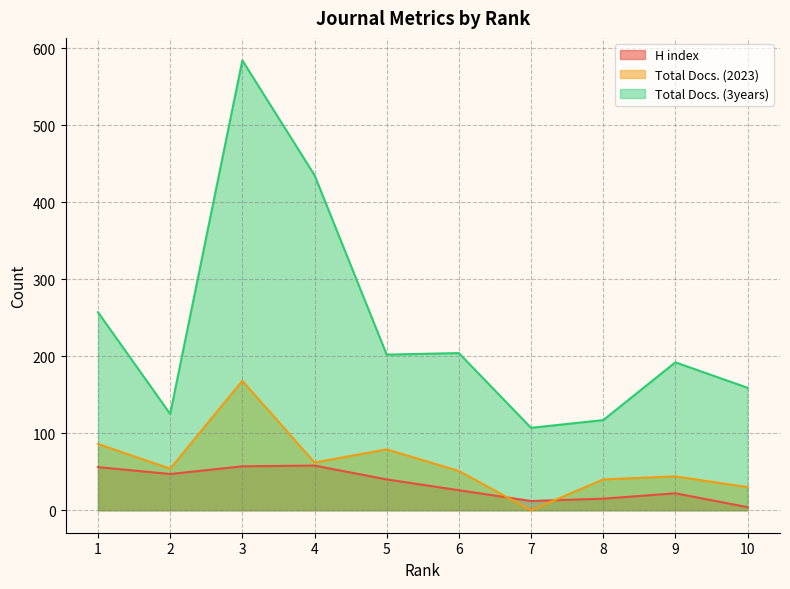

List the labels in order of Total Docs. (3years) value, largest first.

3, 4, 1, 6, 5, 9, 10, 2, 8, 7